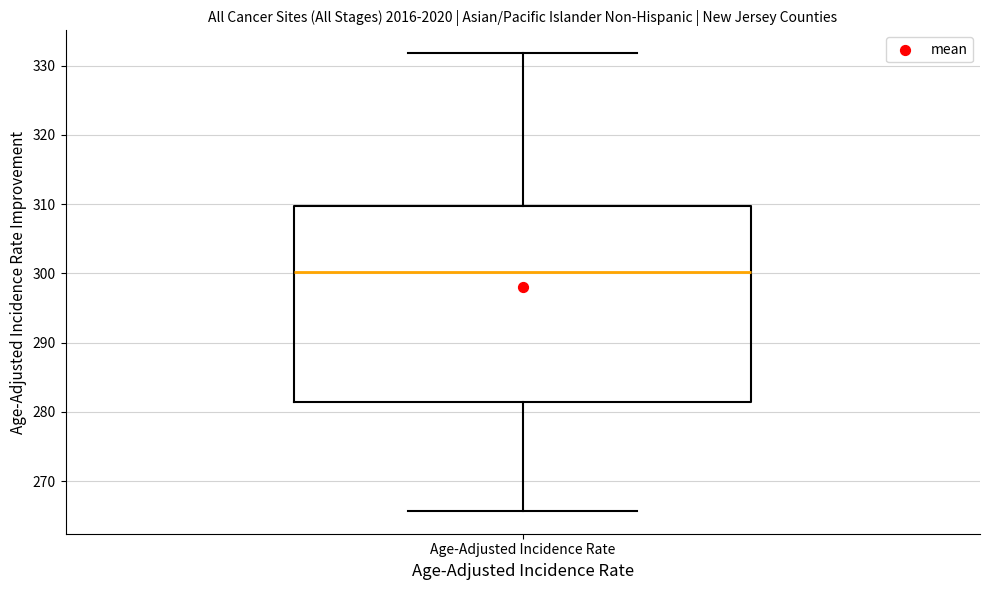

Where does the upper whisker of the box for Age-Adjusted Incidence Rate end on the y-axis? The values are not printed on the chart, so give them approximately, as read against the axis.

332